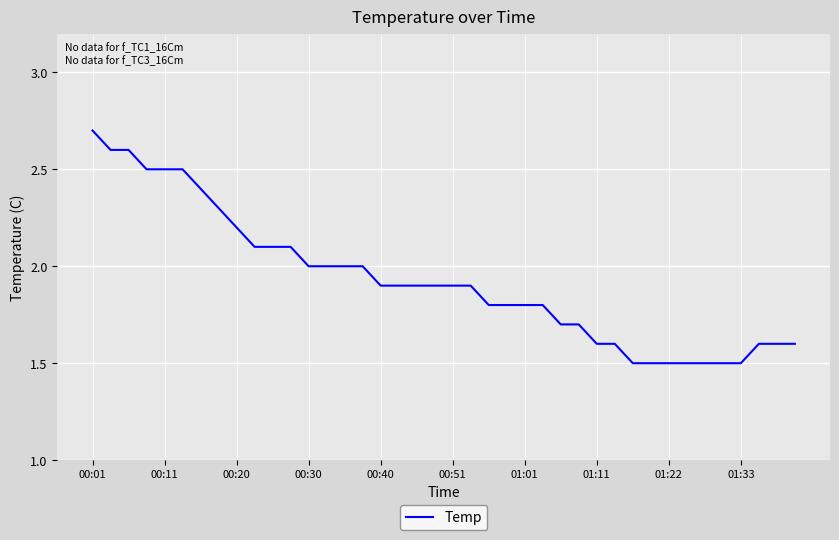

What is the greatest value displayed?

2.7